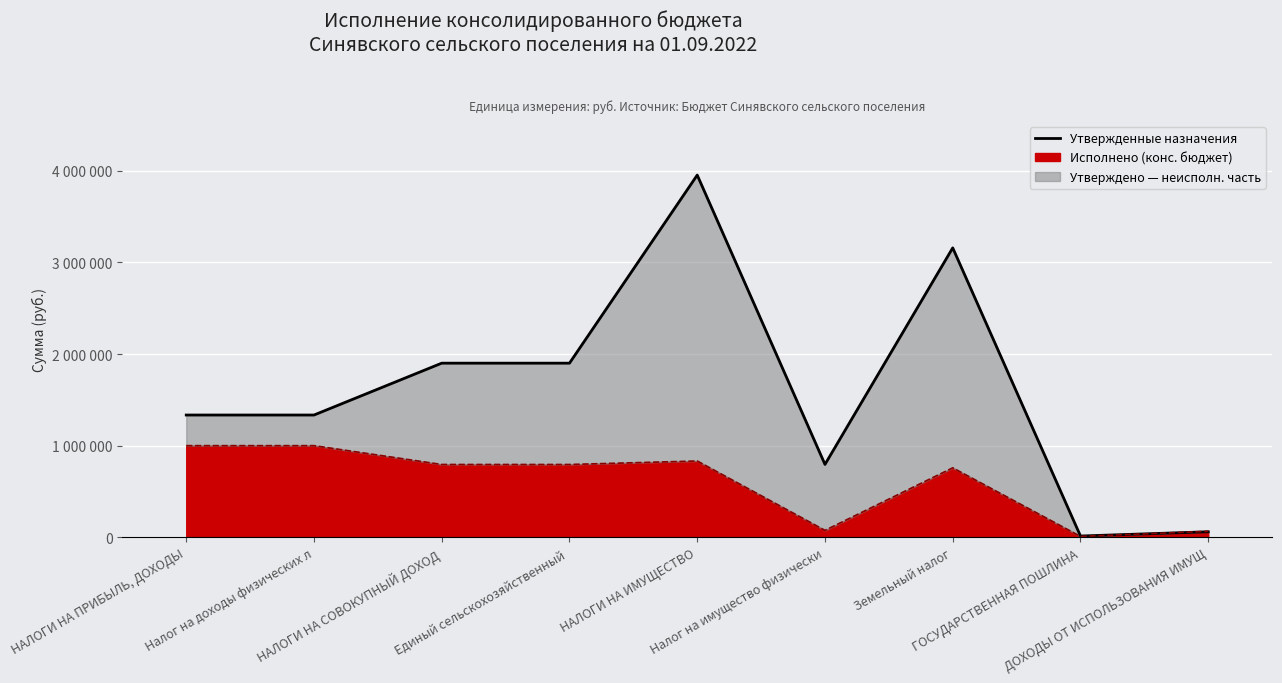

True or false: the data has more than 0 interior local peaks.

True